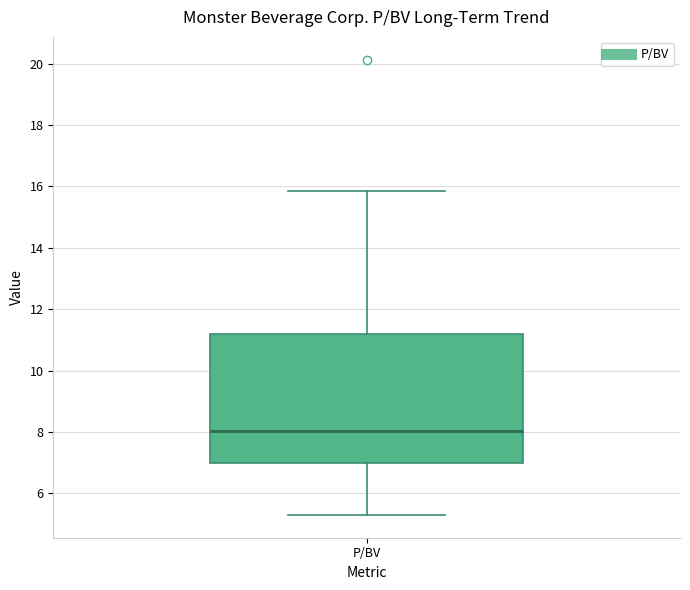

Read this box plot against the y-axis: the position of the median line, the range covered by the box, and the ends of both whiskers. The values are not printed on the chart, so give them approximately, as read against the axis.

median 8.0, box 7.0 to 11.2, whiskers 5.4 to 15.8